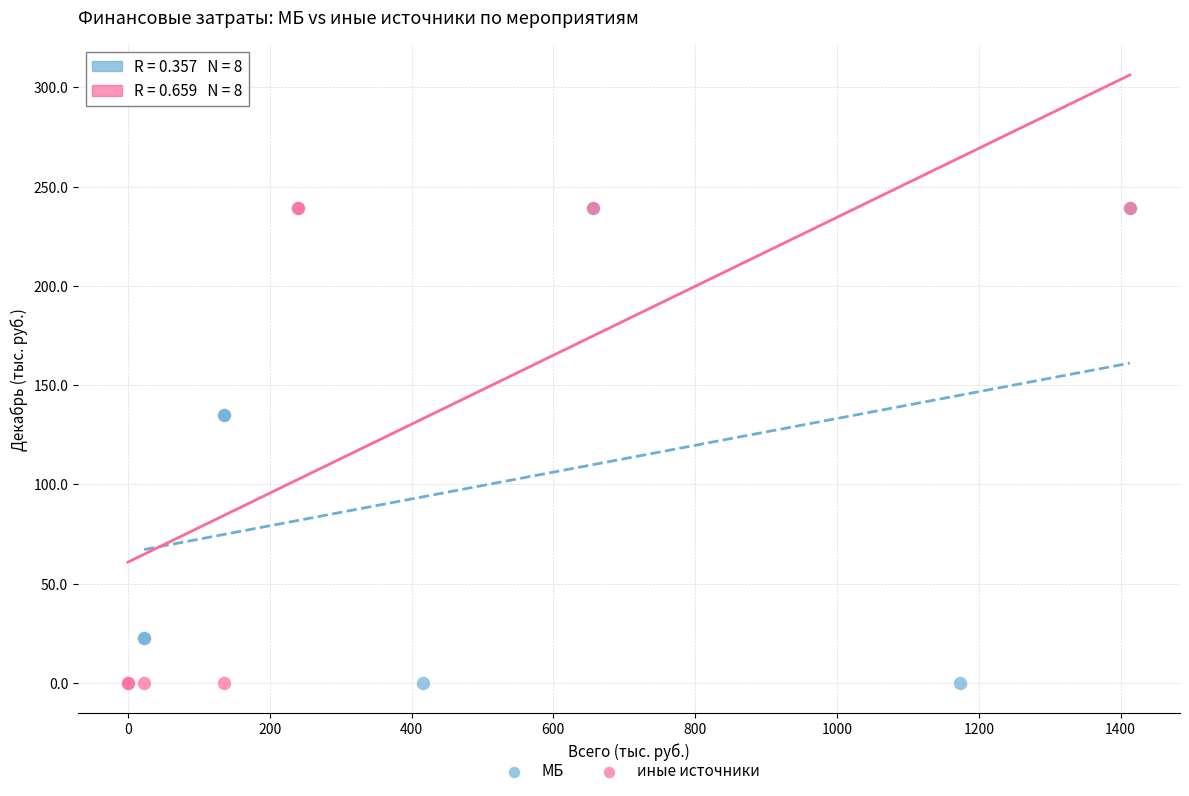

What are all the series names shown in the legend?

МБ, иные источники